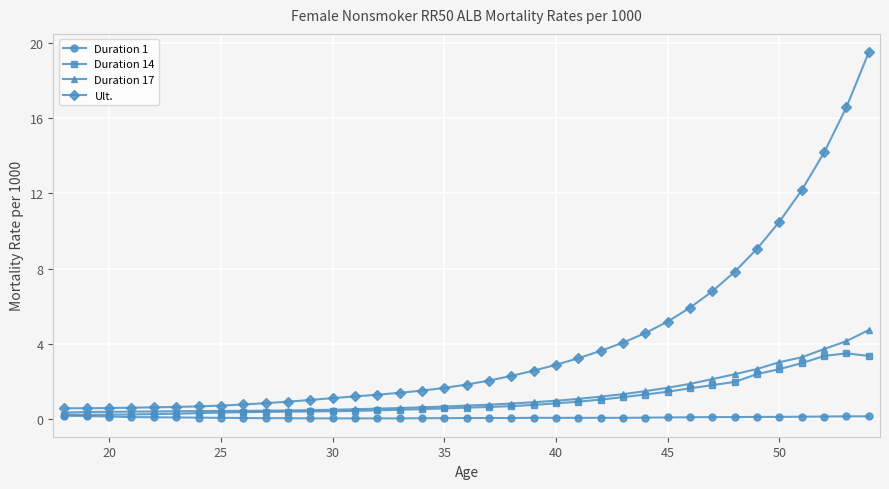

What is the difference between the maximum and minimum values in the Duration 1 series?

0.1